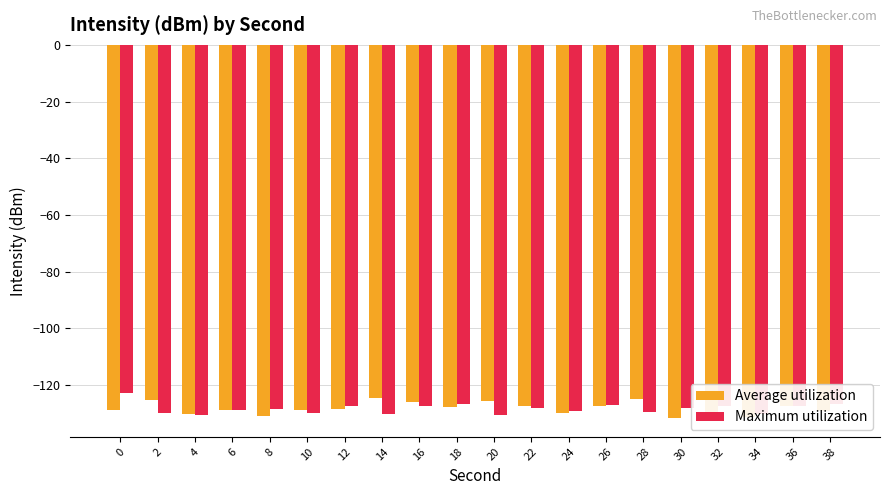

What is the difference between the maximum and minimum values in the Maximum utilization series?

7.7